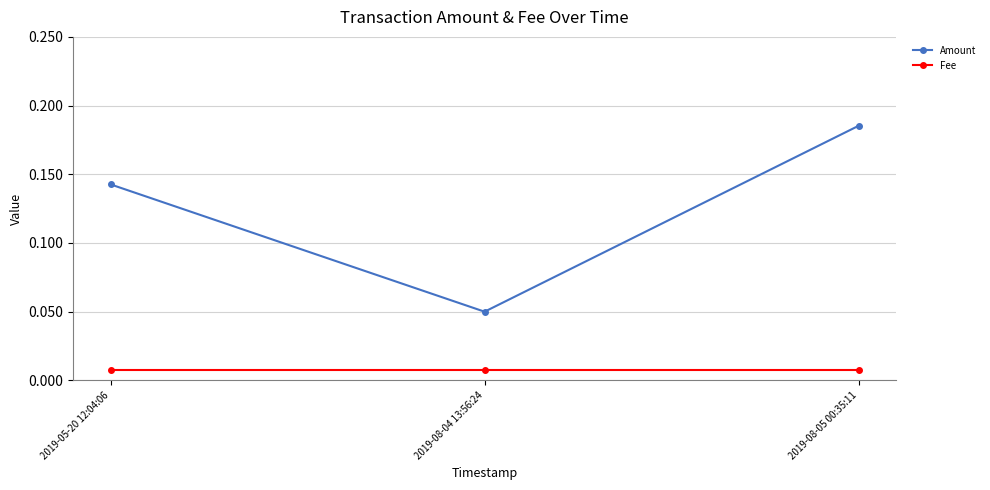

At which category is the sum across all series the highest?

2019-08-05 00:35:11